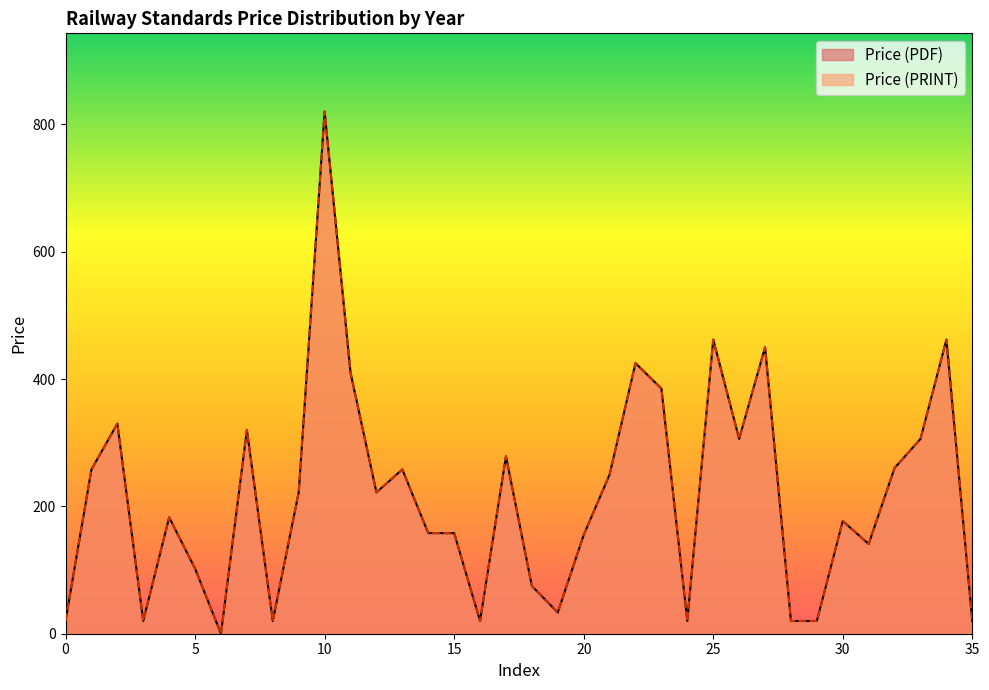

The value of Price (PDF) at 2025 is 182.7. True or false?

True